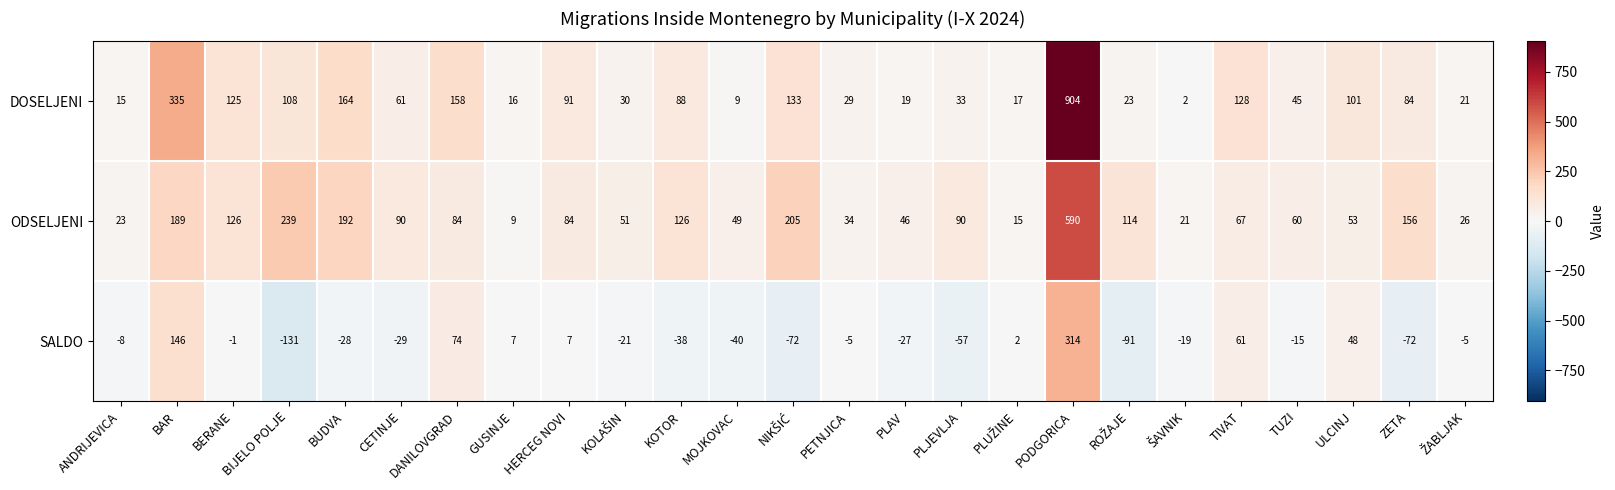

What is the minimum value shown in the chart?

-131